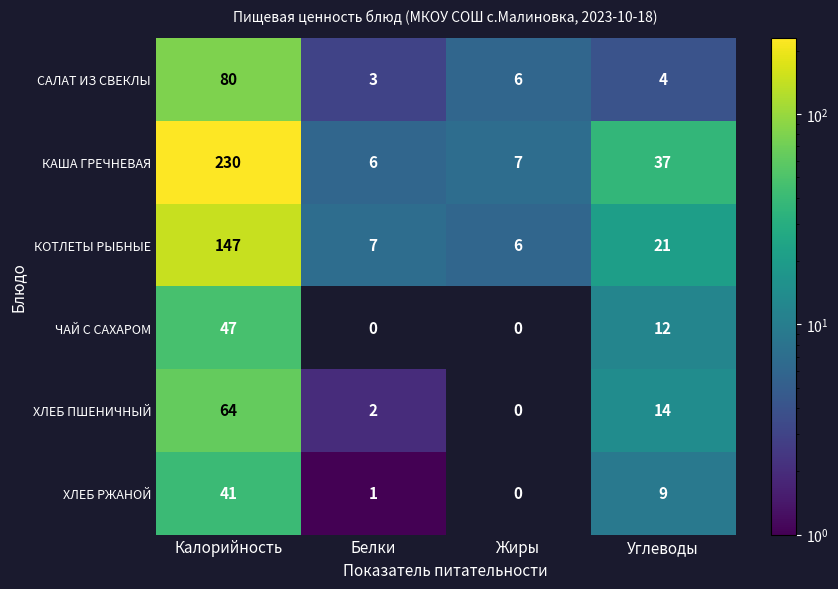

At which label does КОТЛЕТЫ РЫБНЫЕ reach its minimum?

Жиры